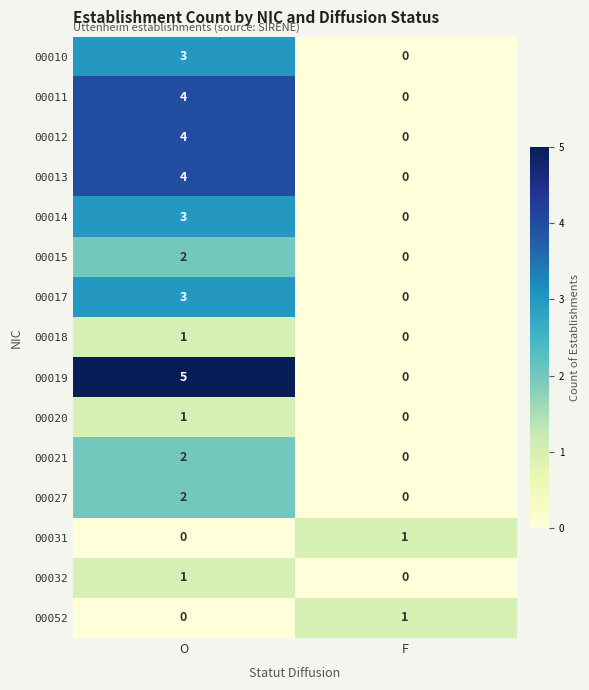

Which series has the widest spread of values?

00019